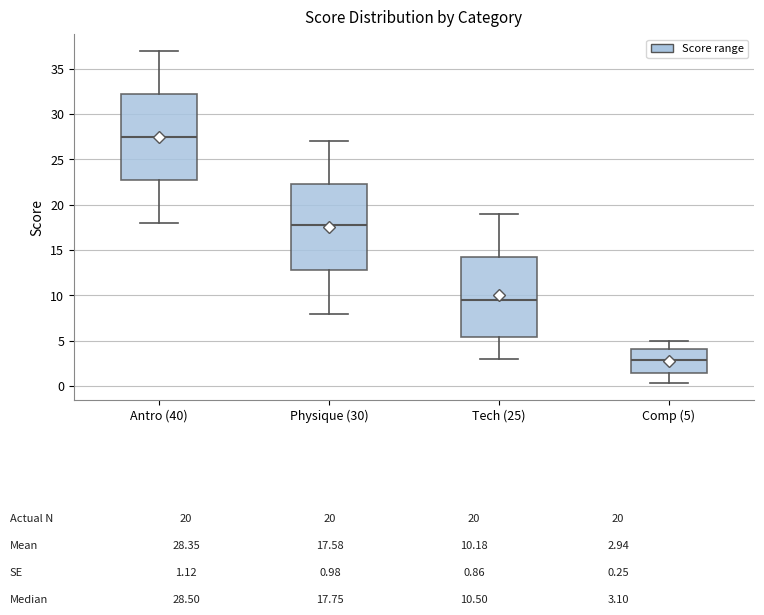

Which box has the lowest median line?

Comp (5)